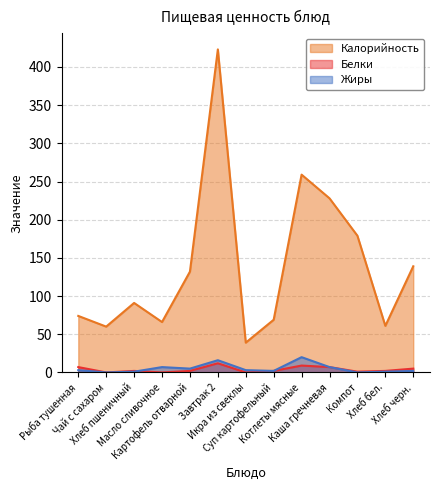

What is the label of the 4th point from the right?

Каша гречневая